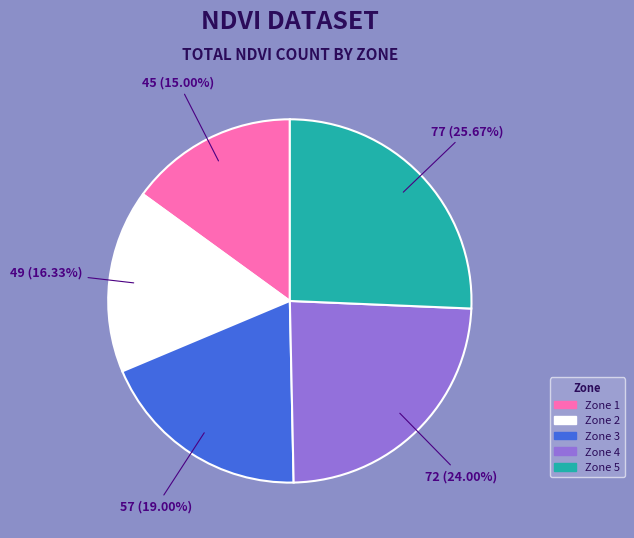

What percentage is the Zone 4 slice, to the nearest percent?

24%